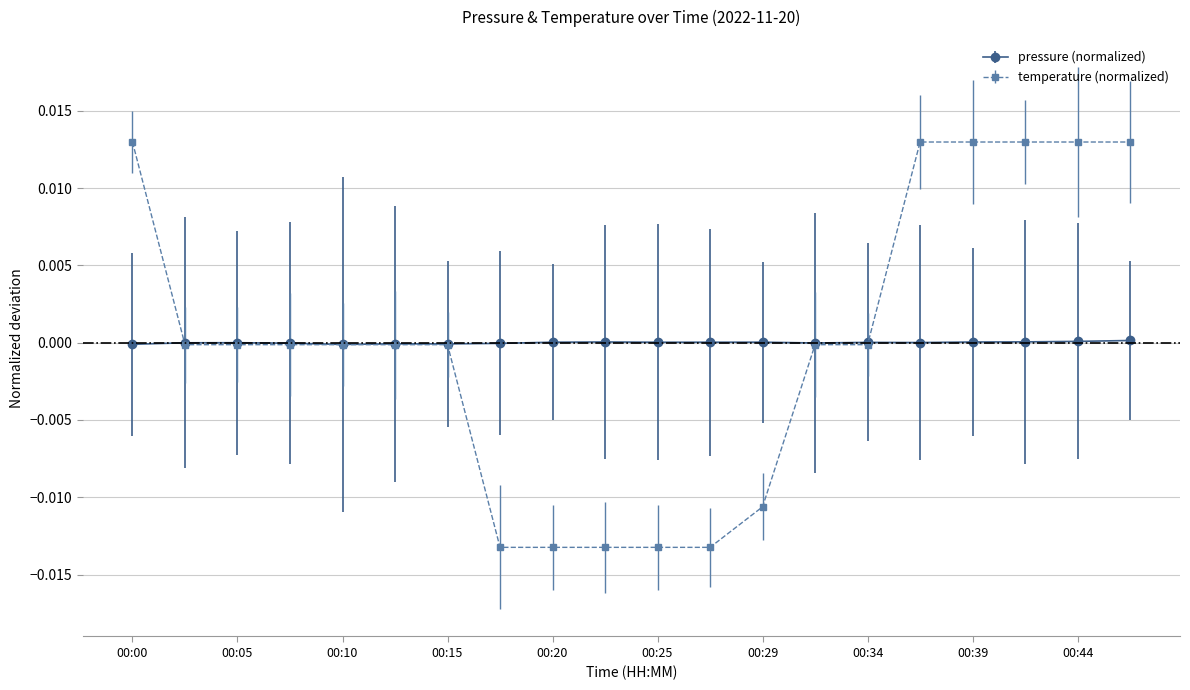

Rank the series by their maximum value, from highest to lowest.

temperature (normalized), pressure (normalized)